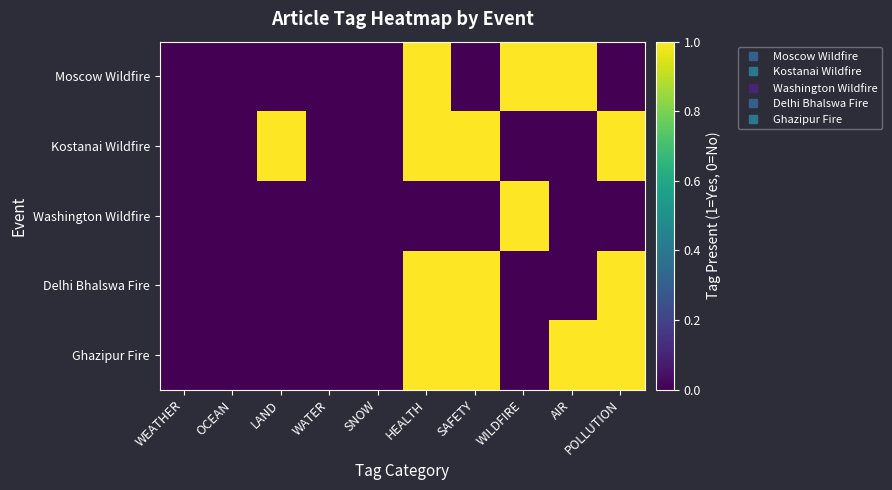

At which category is the sum across all series the highest?

HEALTH